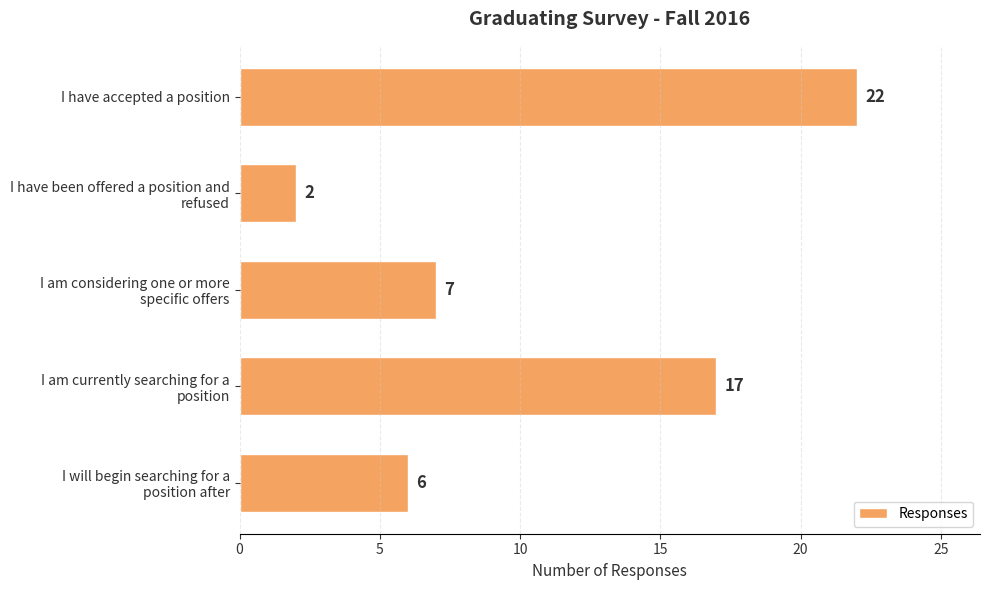

Read the value at I have accepted a position, to the nearest 10.

20